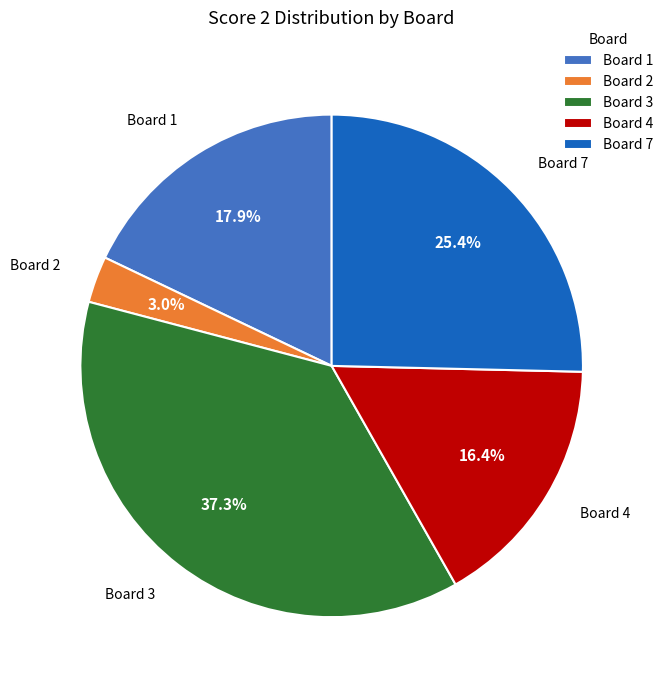

Does Board 3 account for over 50% of the chart?

No